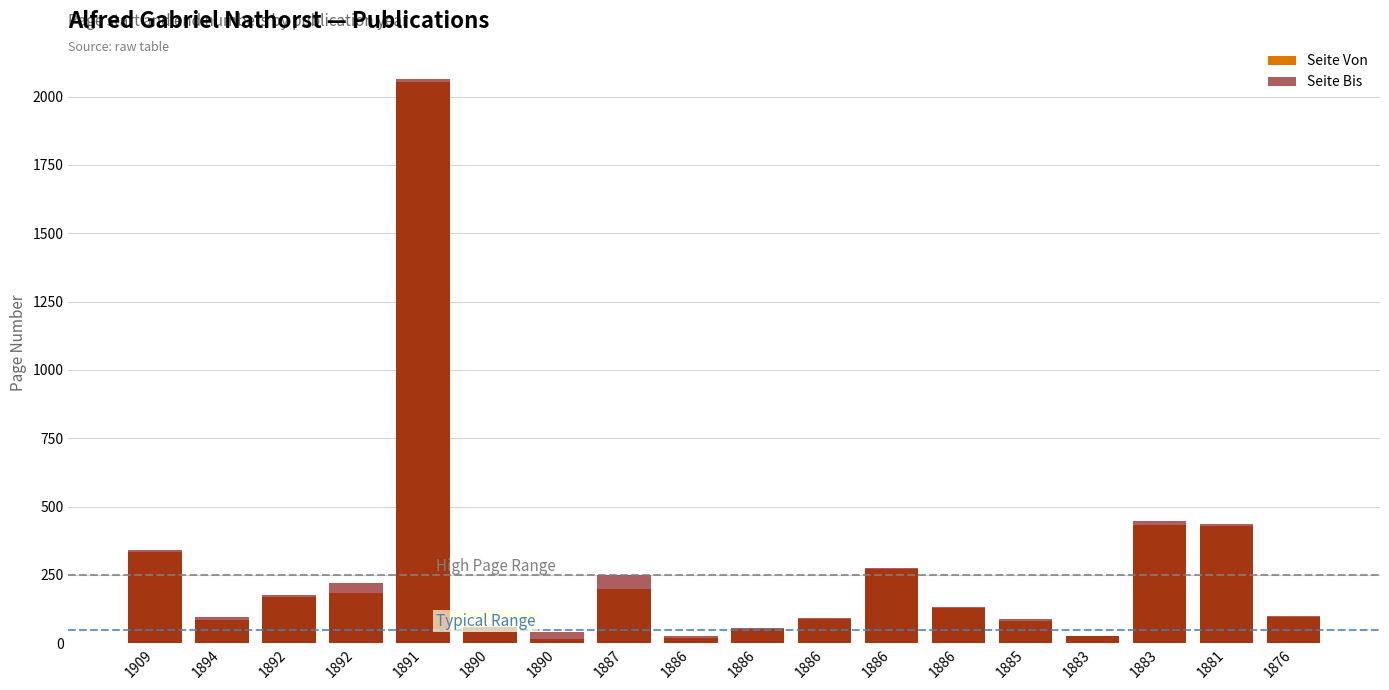

Reading left to right, transcribe all the data shown in this chart.

Seite Von: 1909=335	1894=87	1892=169	1892=183	1891=2053	1890=43	1890=17	1887=197	1886=21	1886=52	1886=89	1886=271	1886=131	1885=82	1883=25	1883=432	1881=430	1876=95
Seite Bis: 1909=340	1894=98	1892=177	1892=220	1891=2065	1890=60	1890=40	1887=250	1886=25	1886=55	1886=91	1886=274	1886=132	1885=90	1883=28	1883=448	1881=435	1876=101